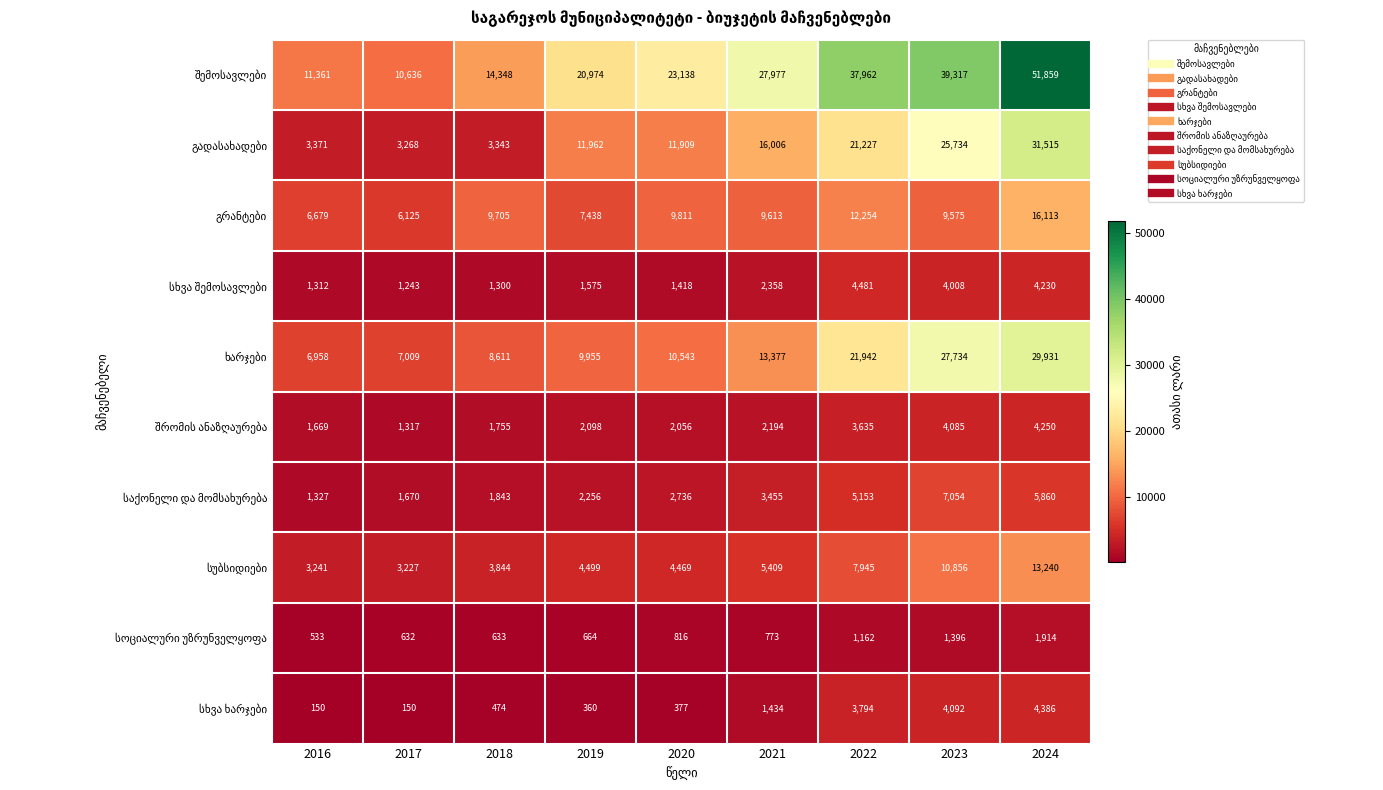

At which category is the sum across all series the highest?

2024